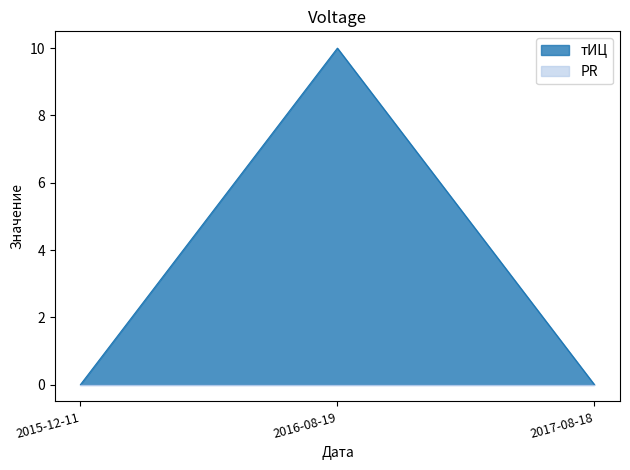

What is the maximum value shown in the chart?

10